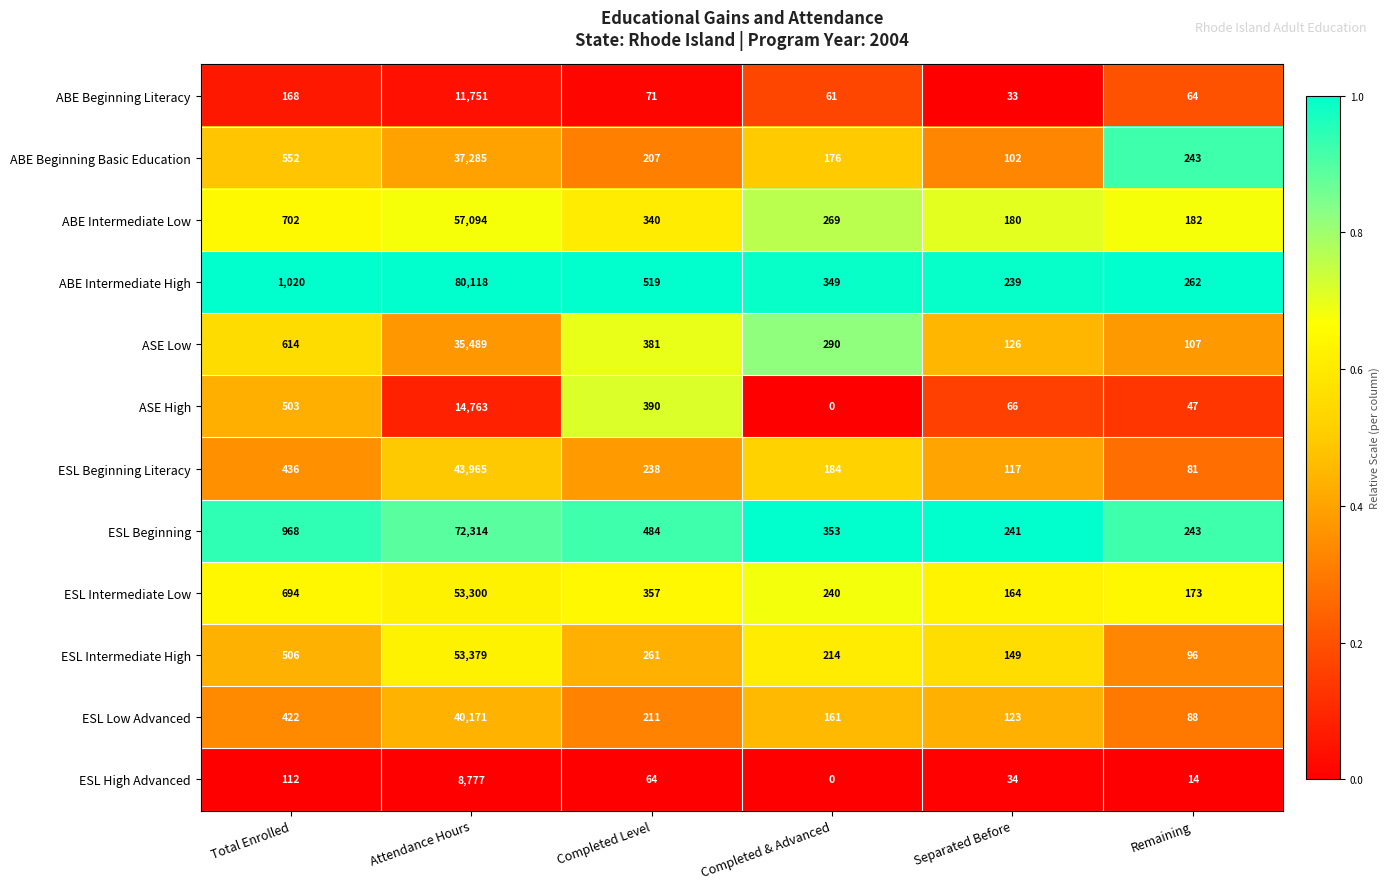

At which label does ESL Beginning reach its peak?

Attendance Hours